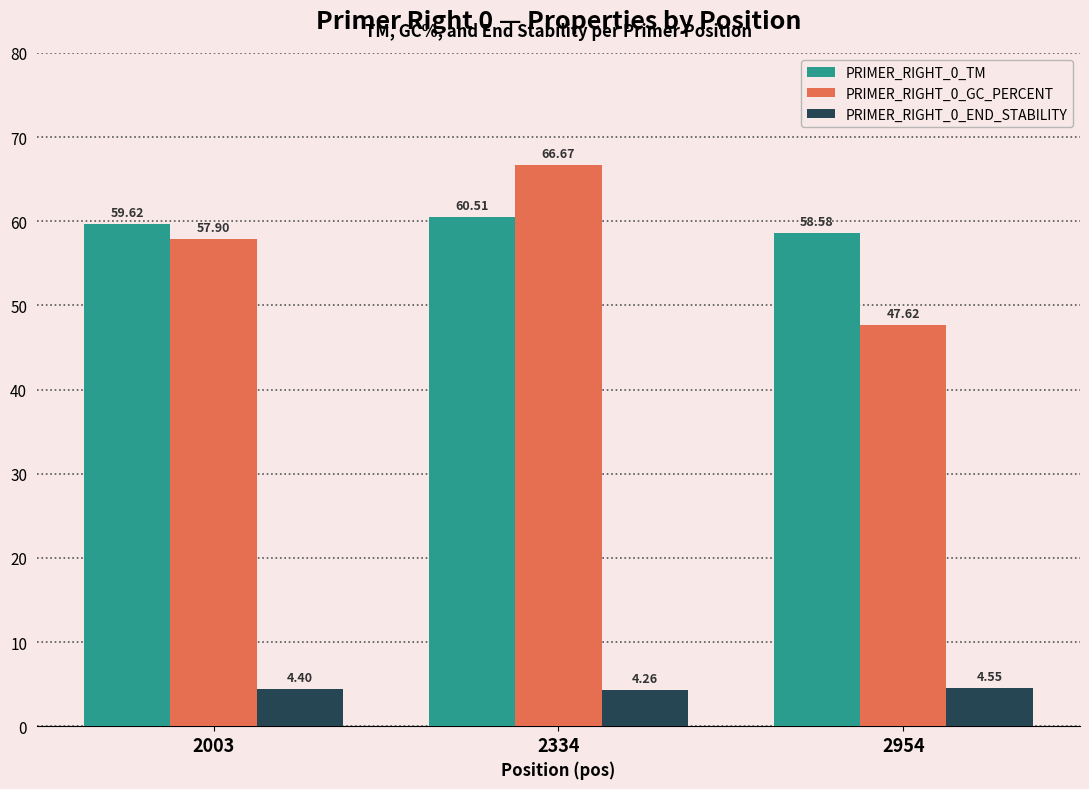

What is the average value of the PRIMER_RIGHT_0_GC_PERCENT series?

57.4